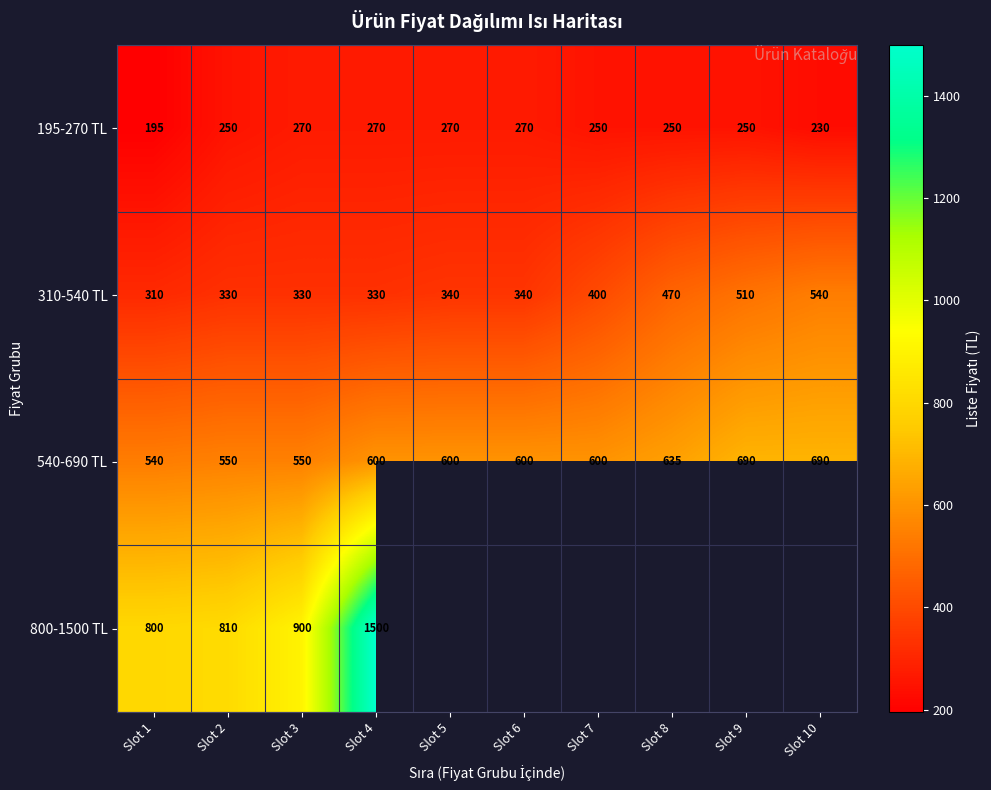

What is the minimum value for 540-690 TL?

540